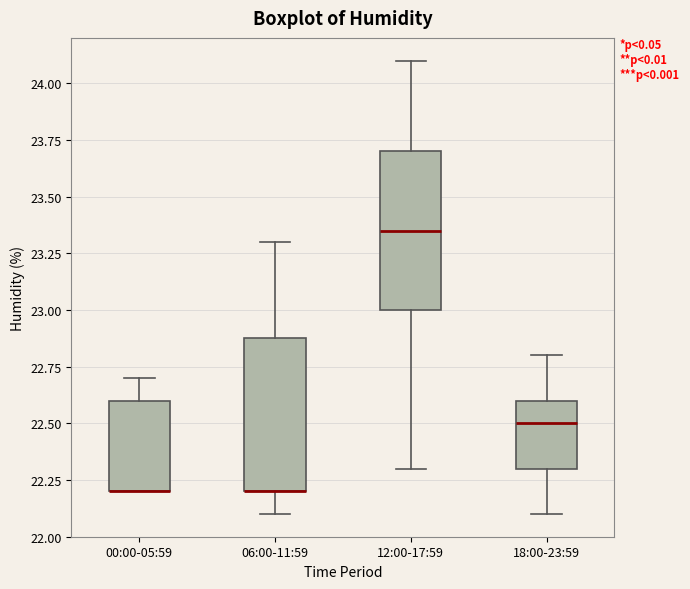

Reading left to right, read every box against the y-axis: the position of its median line, the range the box covers, and the ends of its whiskers. The values are not printed on the chart, so give them approximately, as read against the axis.

00:00-05:59: median 22.20 (drawn on the box's lower edge), box 22.20 to 22.60, whiskers 22.20 to 22.70
06:00-11:59: median 22.20 (drawn on the box's lower edge), box 22.20 to 22.90, whiskers 22.10 to 23.30
12:00-17:59: median 23.35, box 23.00 to 23.70, whiskers 22.30 to 24.10
18:00-23:59: median 22.50, box 22.30 to 22.60, whiskers 22.10 to 22.80